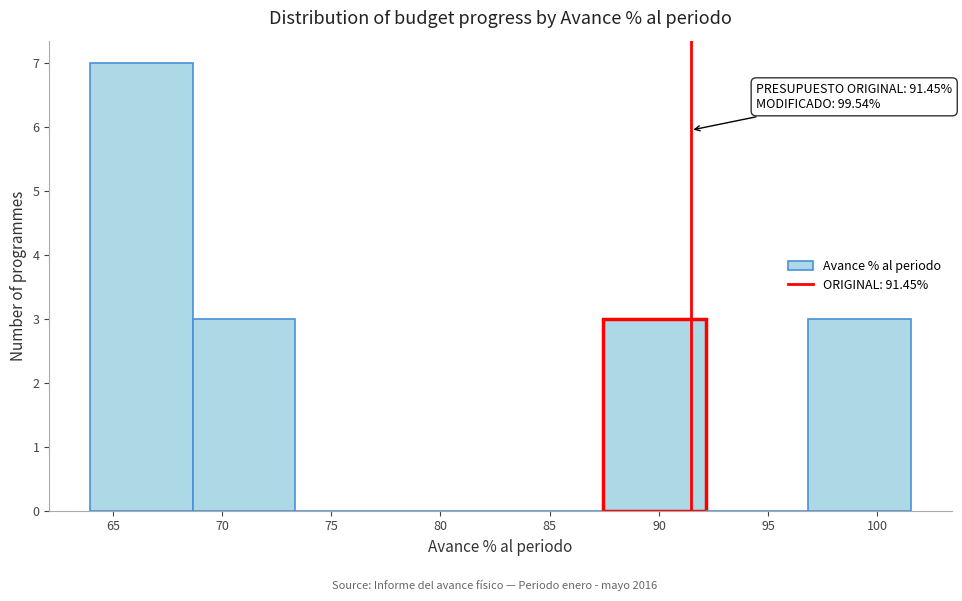

Over which range of the x-axis is the bar tallest?

64.0 to 68.5